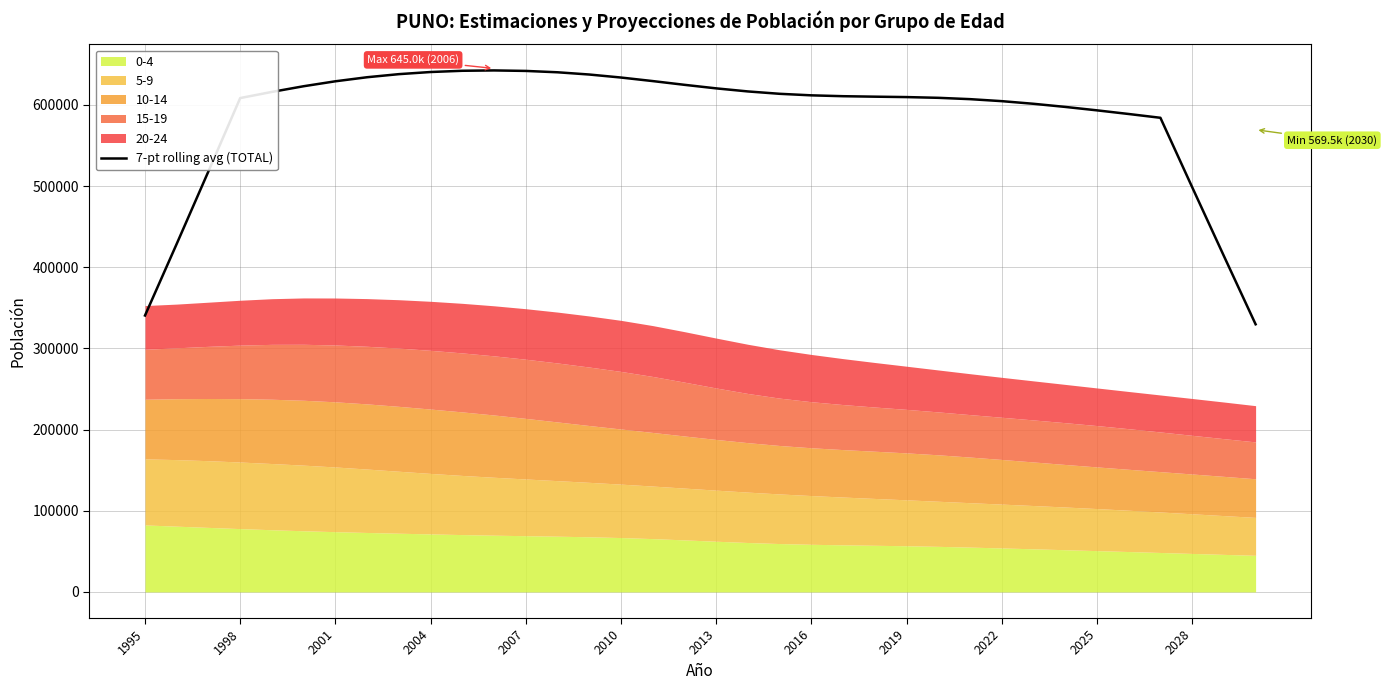

How many data points are less than 611879?

18